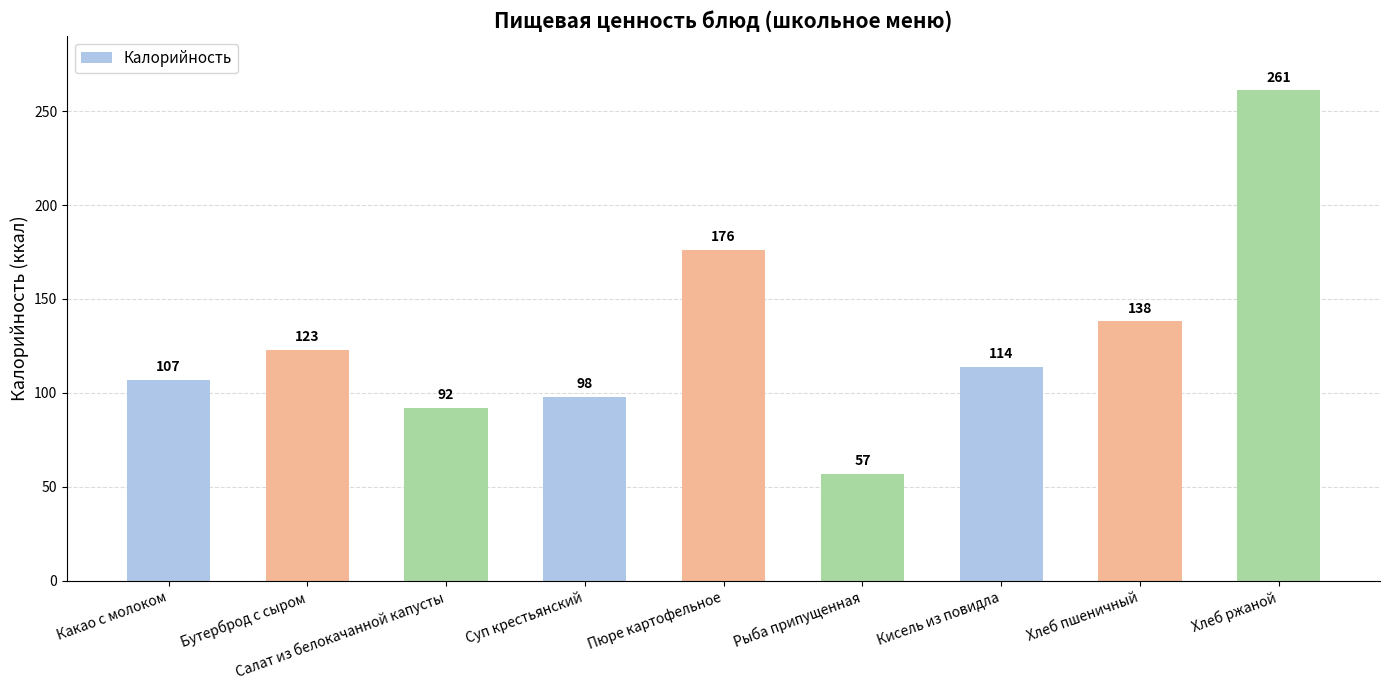

Is it true that the value at Салат из белокачанной капусты is 123?

False